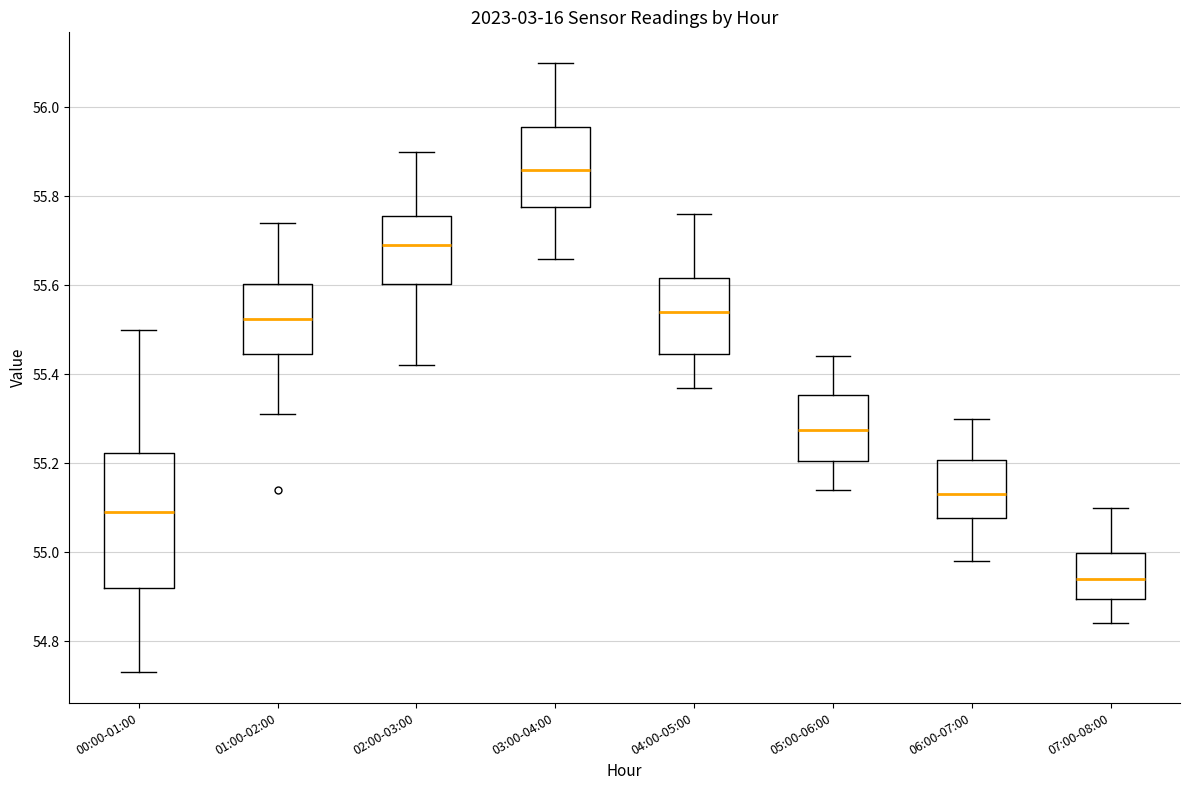

Reading left to right, read every box against the y-axis: the position of its median line, the range the box covers, and the ends of its whiskers. The values are not printed on the chart, so give them approximately, as read against the axis.

00:00-01:00: median 55.10, box 54.92 to 55.22, whiskers 54.74 to 55.50
01:00-02:00: median 55.52, box 55.44 to 55.60, whiskers 55.32 to 55.74
02:00-03:00: median 55.70, box 55.60 to 55.76, whiskers 55.42 to 55.90
03:00-04:00: median 55.86, box 55.78 to 55.96, whiskers 55.66 to 56.10
04:00-05:00: median 55.54, box 55.44 to 55.62, whiskers 55.38 to 55.76
05:00-06:00: median 55.28, box 55.20 to 55.36, whiskers 55.14 to 55.44
06:00-07:00: median 55.14, box 55.08 to 55.20, whiskers 54.98 to 55.30
07:00-08:00: median 54.94, box 54.90 to 55.00, whiskers 54.84 to 55.10